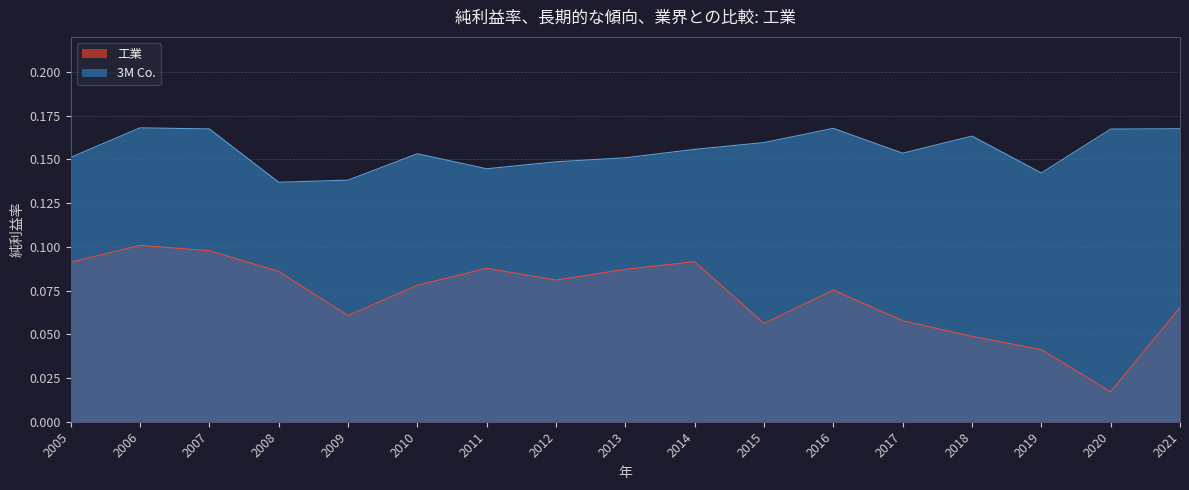

Reading right to left, transcribe all the data shown in this chart.

3M Co.: 0.2	0.2	0.1	0.2	0.2	0.2	0.2	0.2	0.2	0.1	0.1	0.2	0.1	0.1	0.2	0.2	0.2
工業: 0.1	0.0	0.0	0.0	0.1	0.1	0.1	0.1	0.1	0.1	0.1	0.1	0.1	0.1	0.1	0.1	0.1